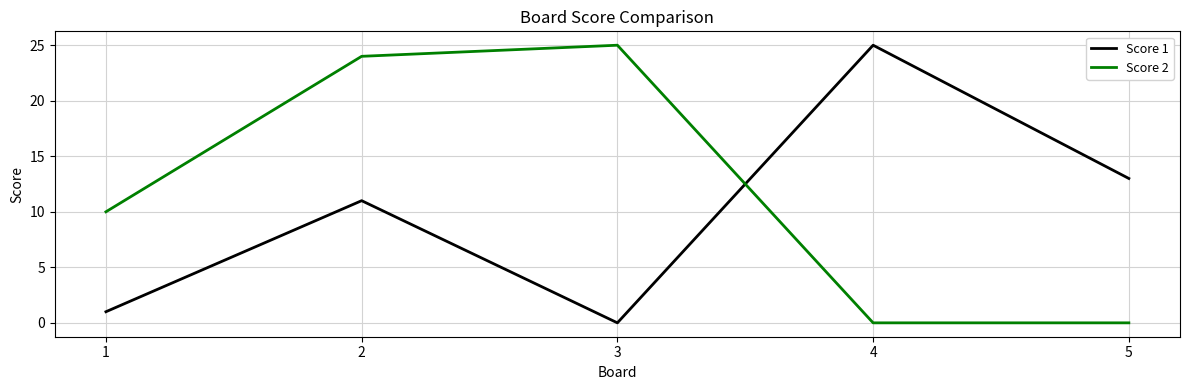

Count the number of categories in the chart.

5